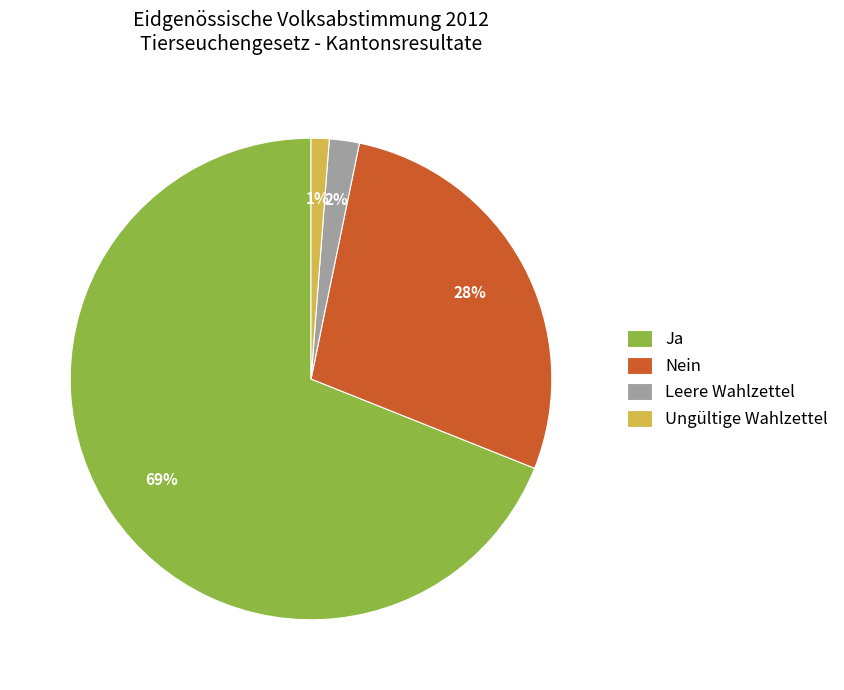

Combined, do Leere Wahlzettel and Nein account for over 50%?

No